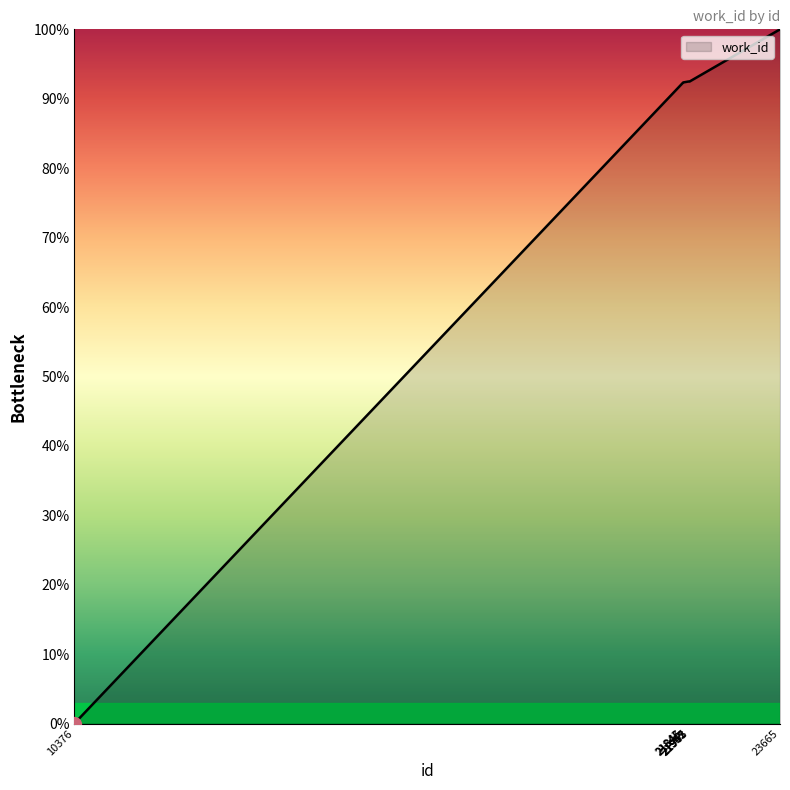

What is the difference between the maximum and minimum values?

100.0